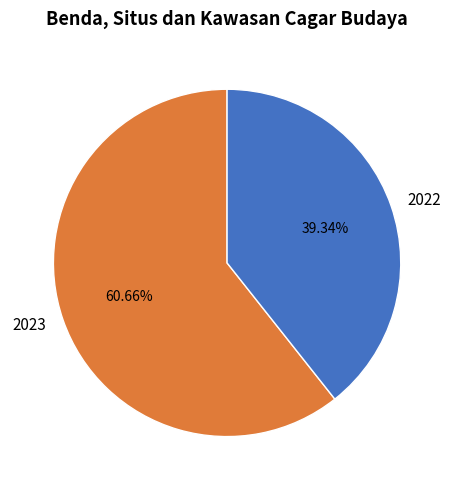

Is there a majority slice in this chart?

Yes